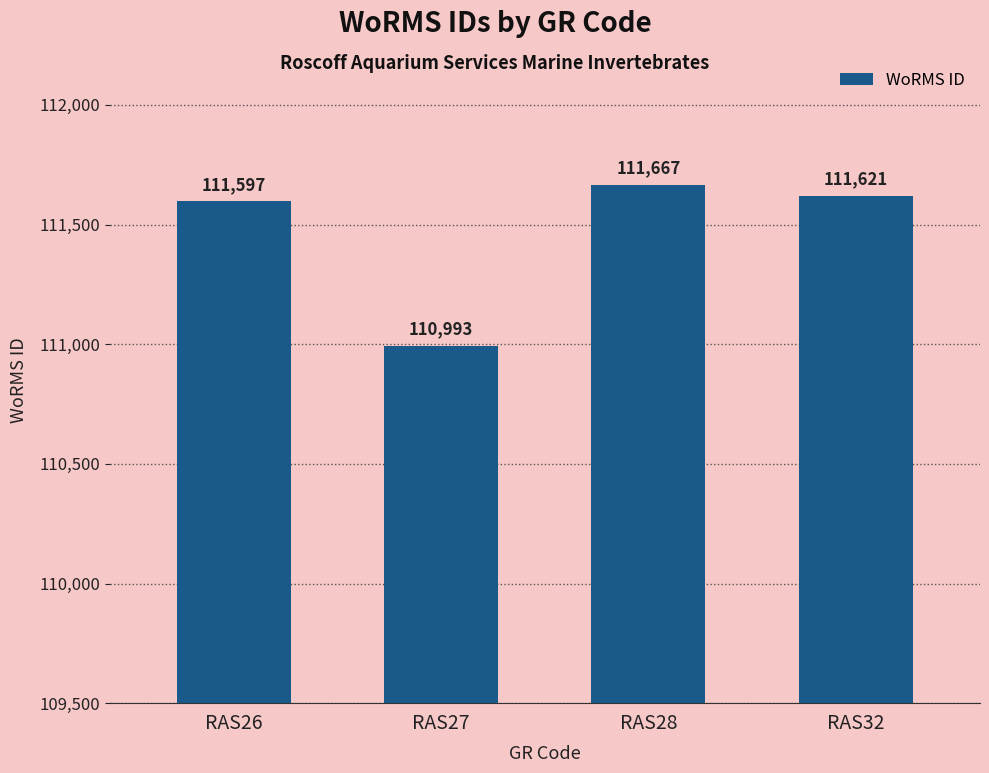

How many data points does each series have?

4